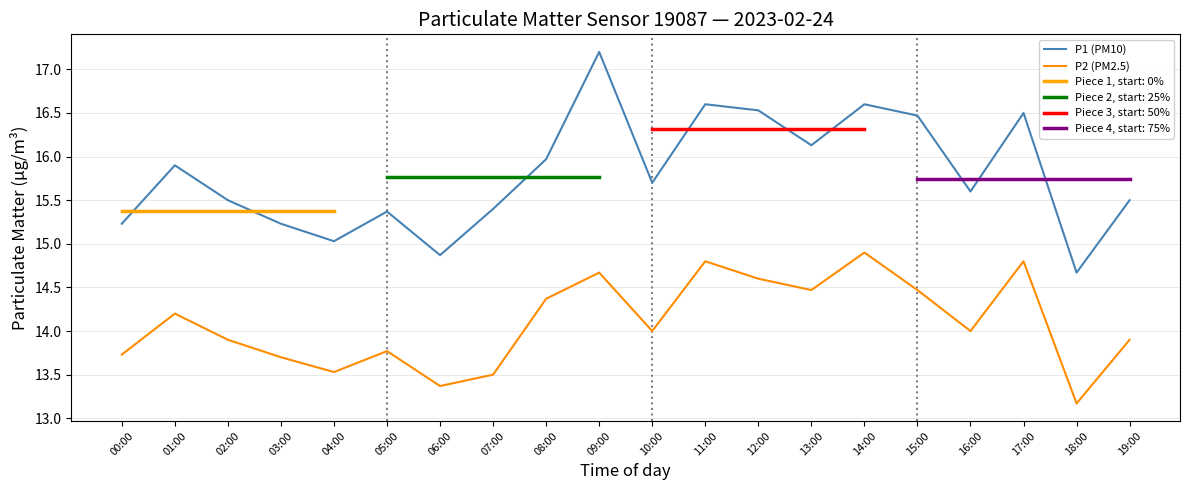

Between 02:00 and 03:00, which series saw the biggest shift?

P1 (PM10)